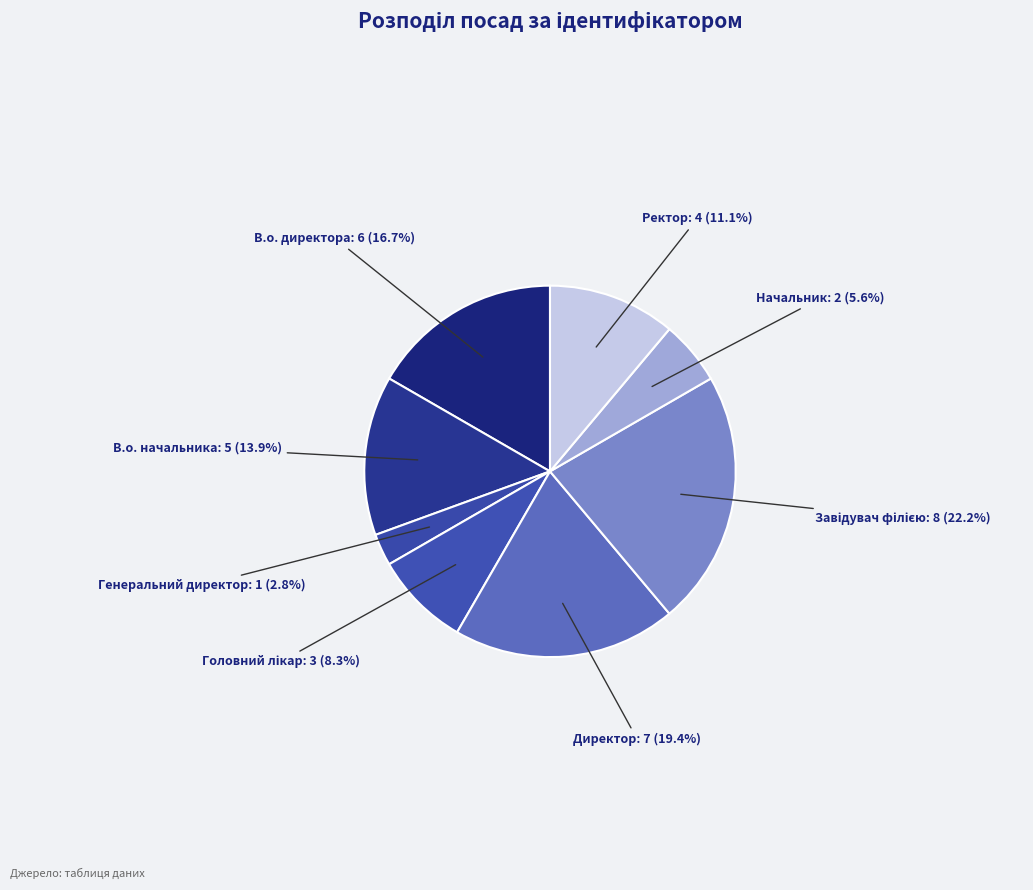

What is the smallest slice in the pie chart?

Генеральний директор